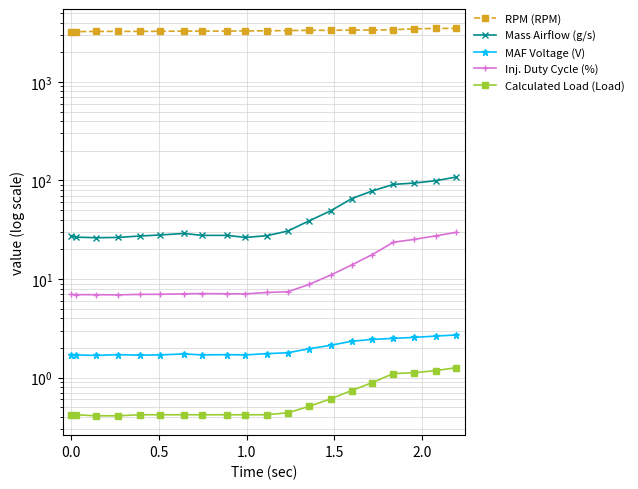

Is the value of Mass Airflow (g/s) at 2.0 greater than the value of RPM (RPM) at 1.0?

No